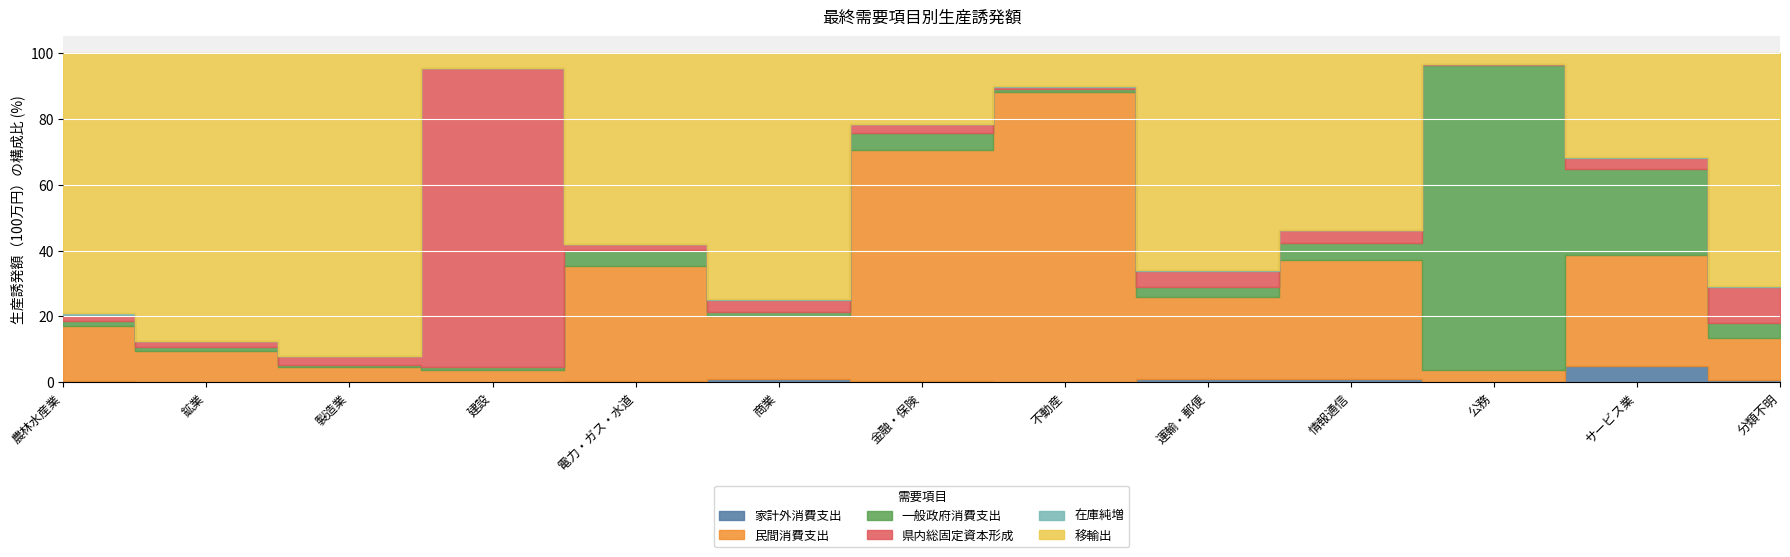

What is the label of the 8th point from the right?

商業